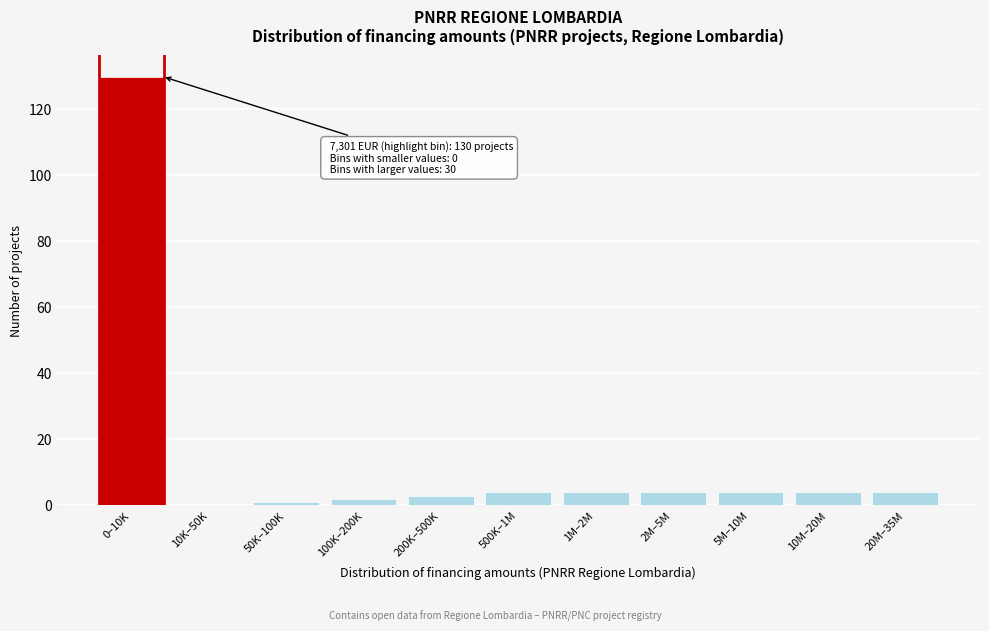

Reading left to right, transcribe all the data shown in this chart.

0–10K=130	10K–50K=0	50K–100K=1	100K–200K=2	200K–500K=3	500K–1M=4	1M–2M=4	2M–5M=4	5M–10M=4	10M–20M=4	20M–35M=4